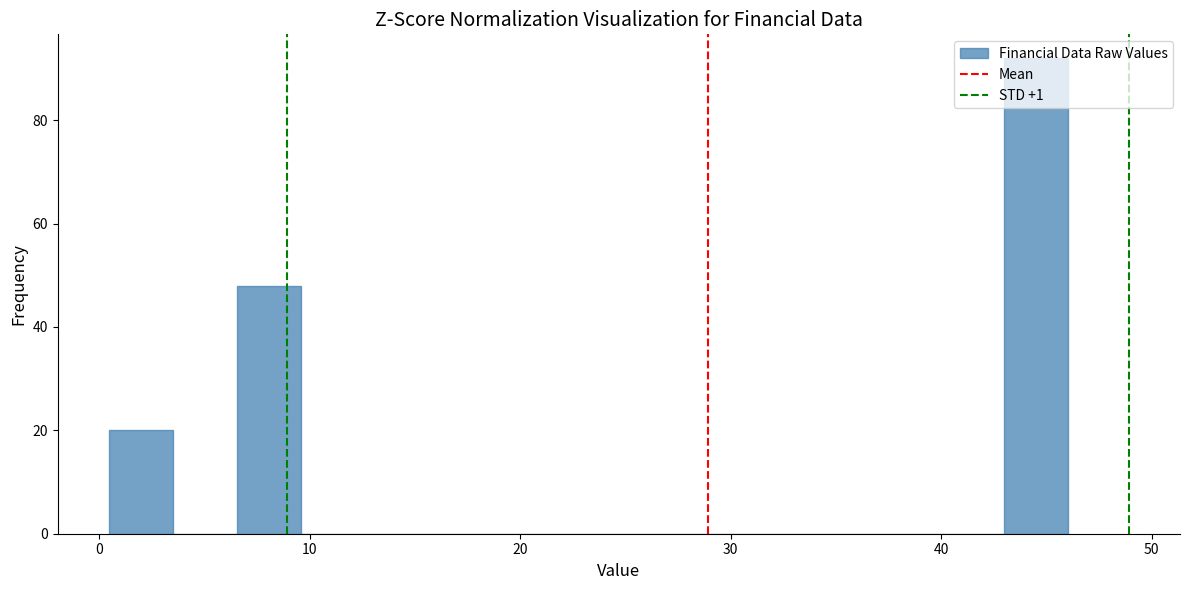

Read against the x-axis, roughly where is the centre of the tallest bar?

44